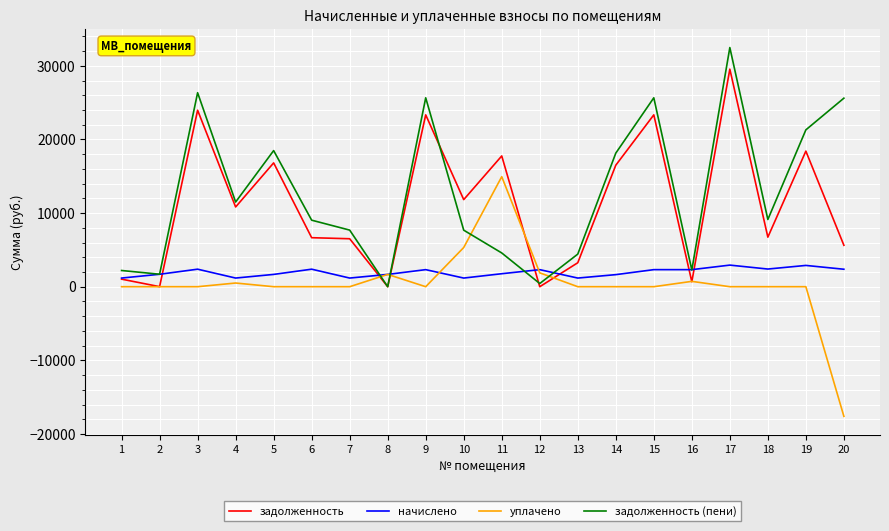

What is the average value of the начислено series?

1945.7